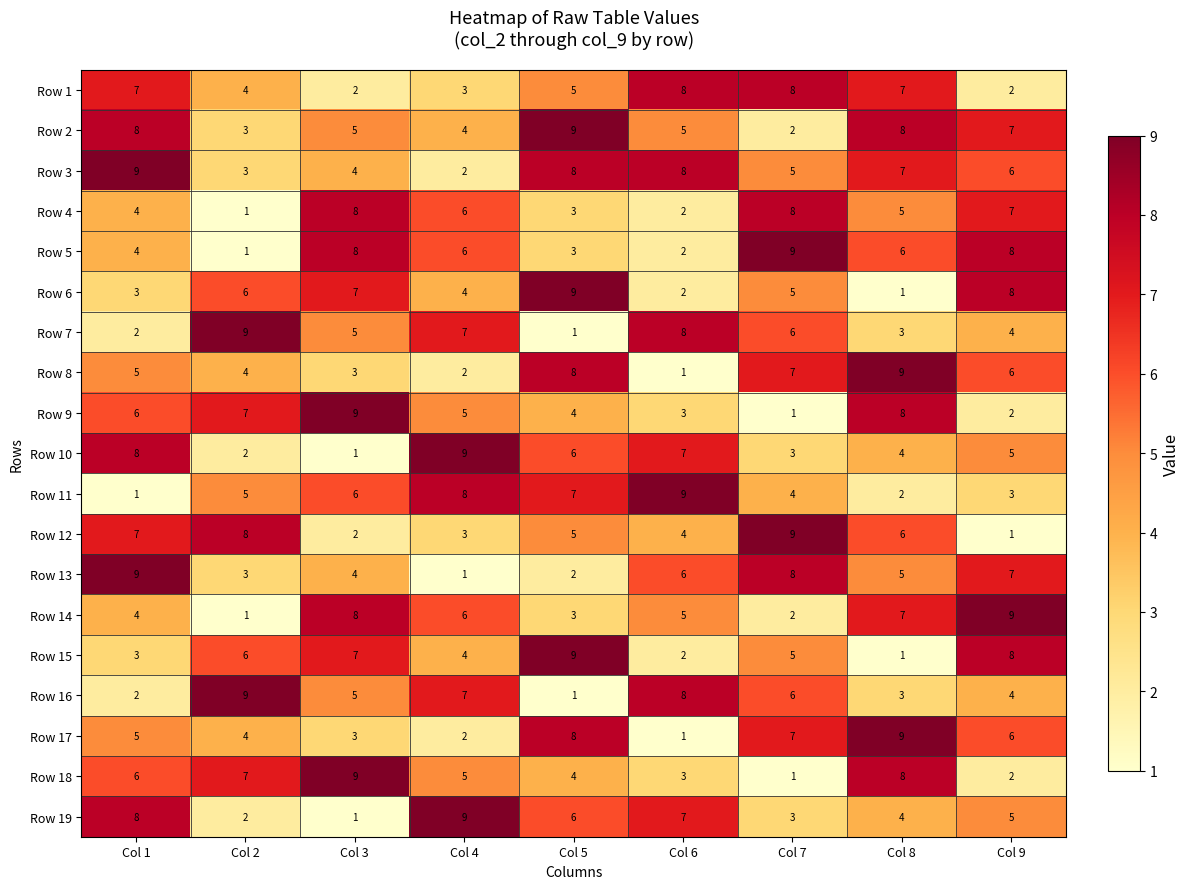

What is the minimum value shown in the chart?

1